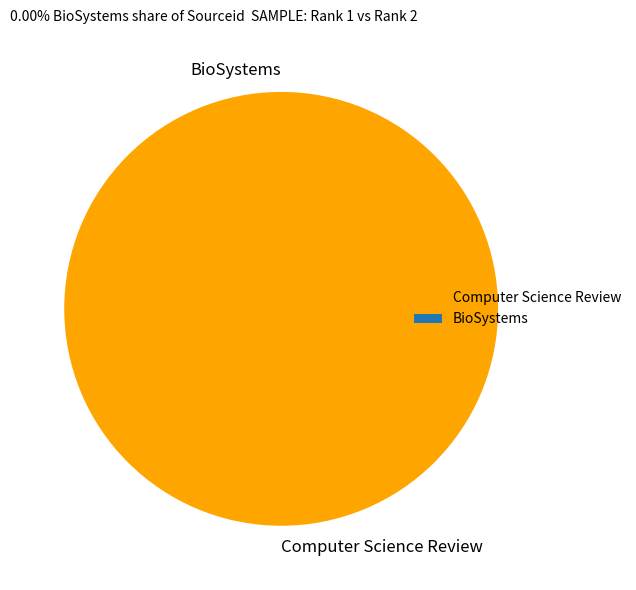

Is there a majority slice in this chart?

Yes